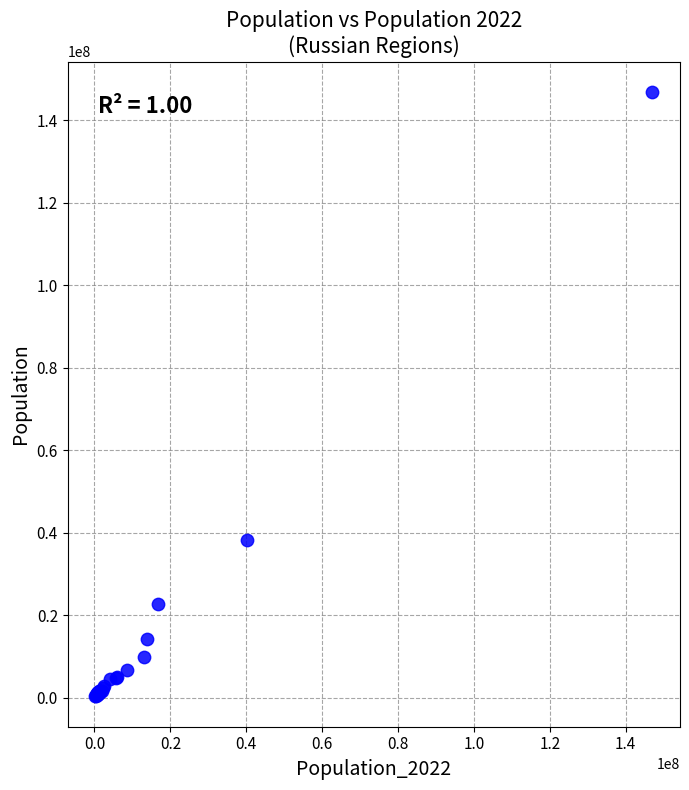

What Y value in the scatter plot is closest to 73599237?

38227656